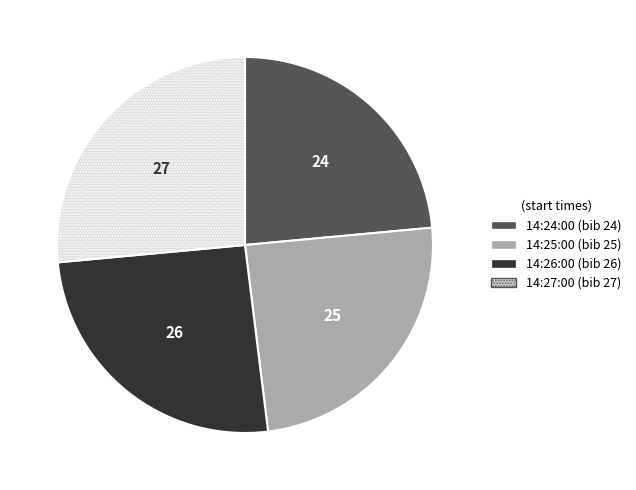

Do 14:26:00 and 14:27:00 together represent more than half of the pie?

Yes